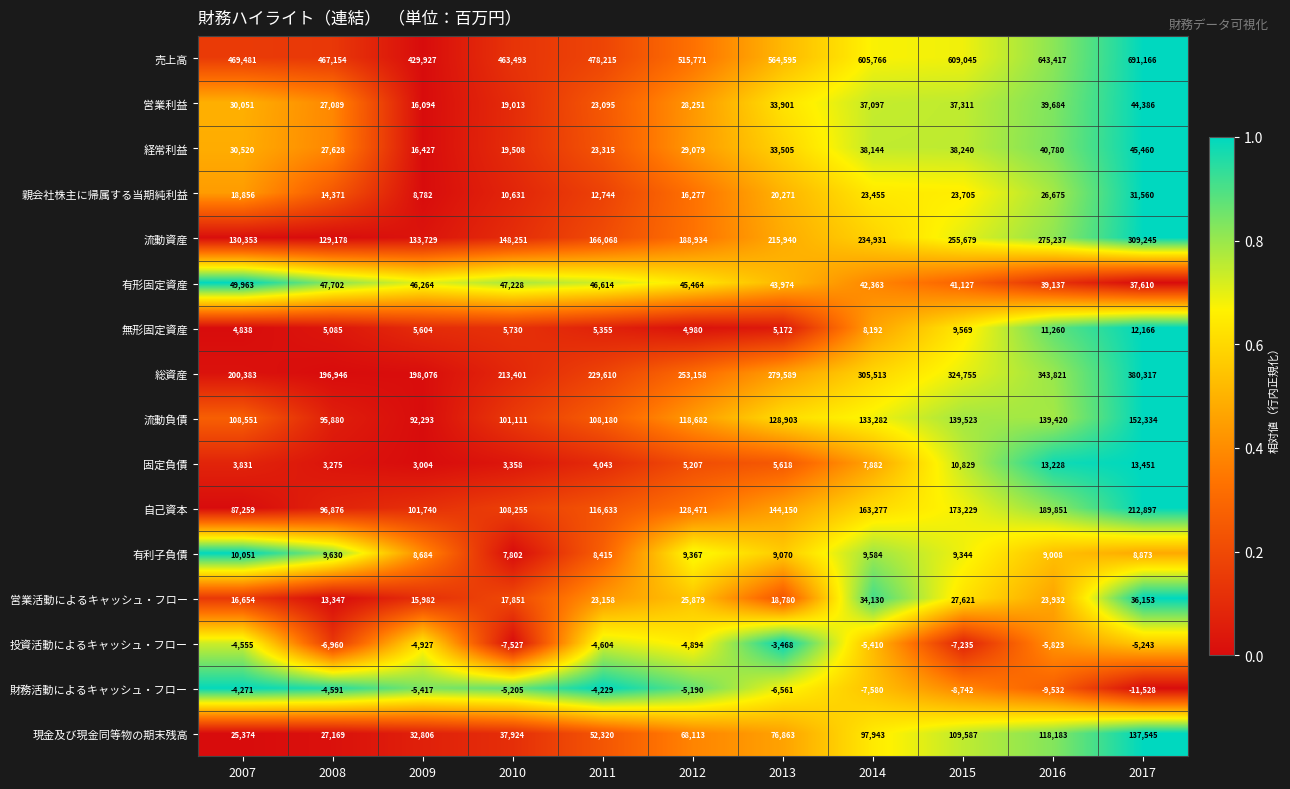

At 2013, list the series in order from largest to smallest.

売上高, 総資産, 流動資産, 自己資本, 流動負債, 現金及び現金同等物の期末残高, 有形固定資産, 営業利益, 経常利益, 親会社株主に帰属する当期純利益, 営業活動によるキャッシュ・フロー, 有利子負債, 固定負債, 無形固定資産, 投資活動によるキャッシュ・フロー, 財務活動によるキャッシュ・フロー